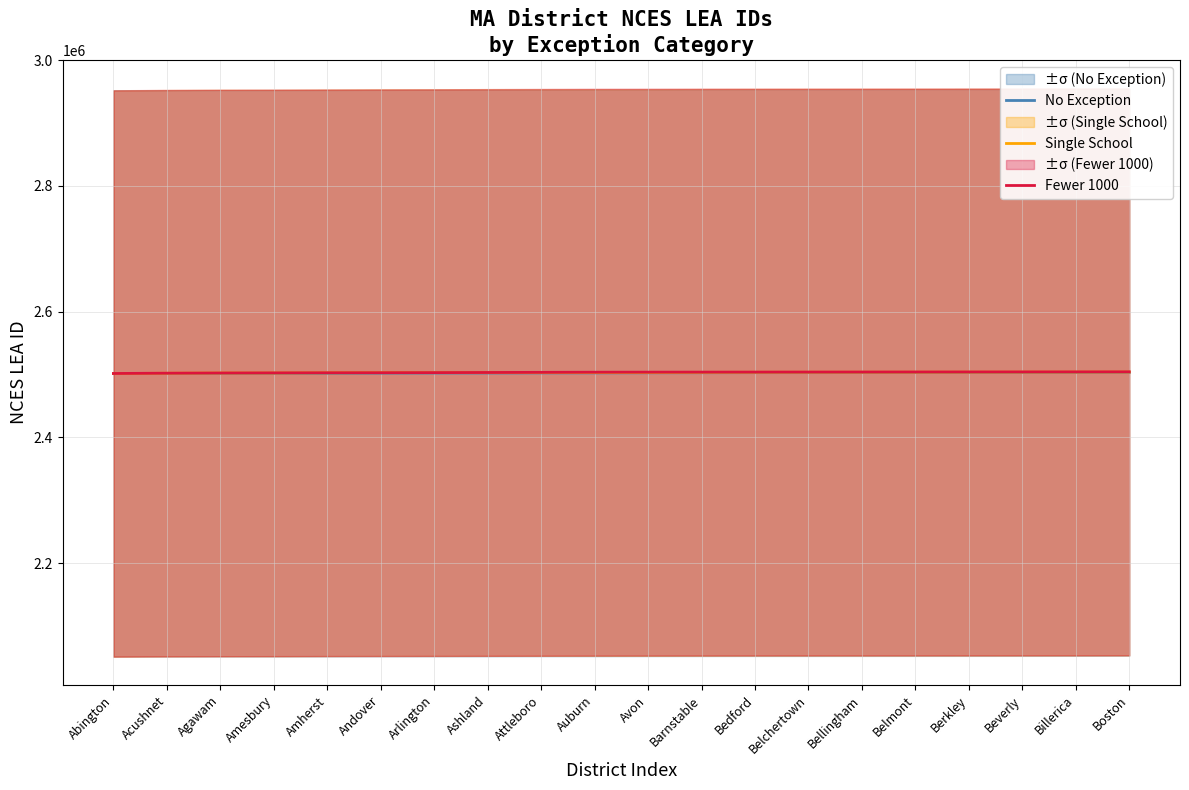

List the series in order of their overall mean, lowest first.

No Exception, Single School, Fewer 1000